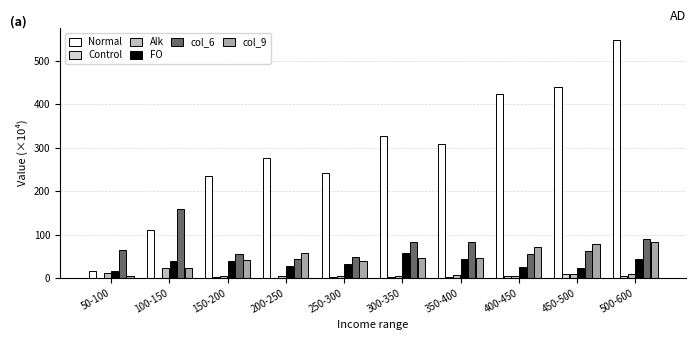

Count the number of data series in this chart.

6